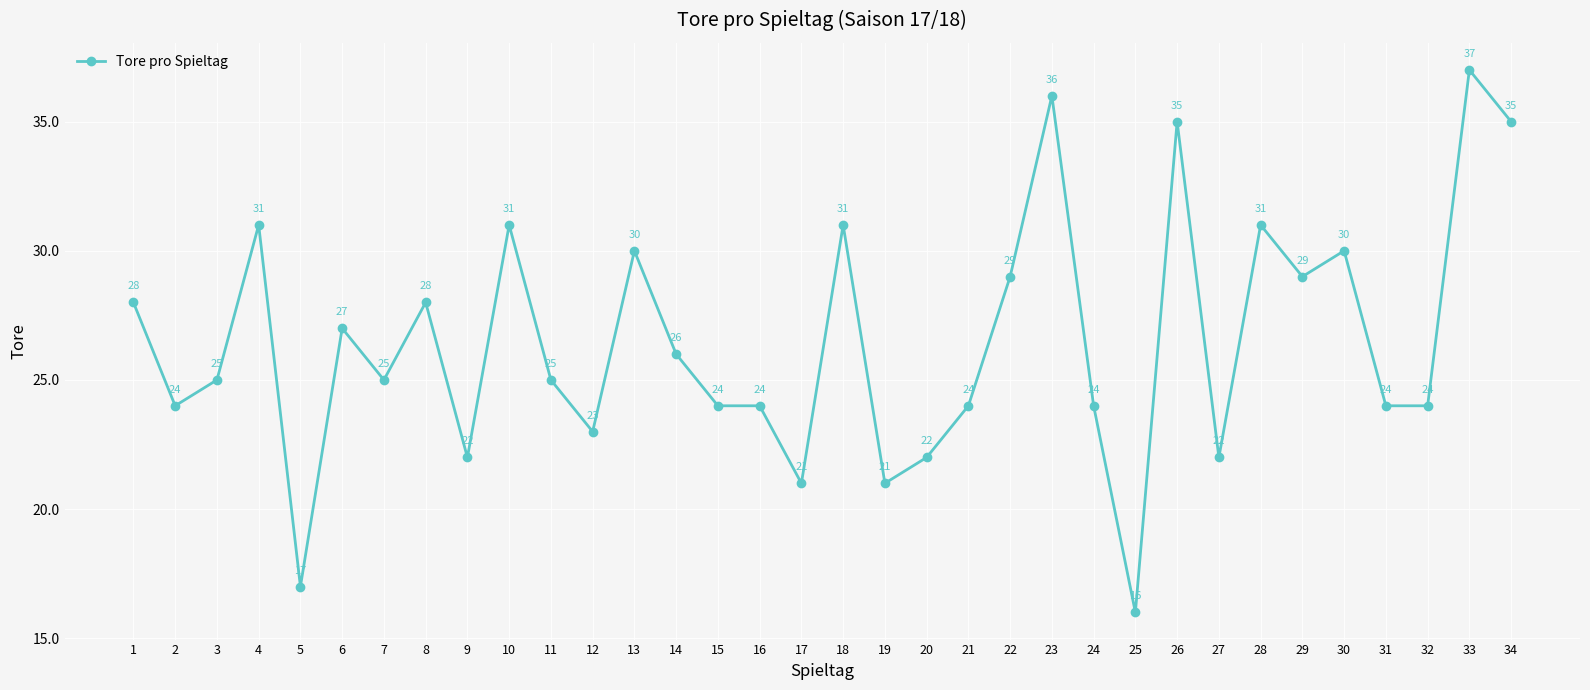

What is the change in value from 6 to 33?

+10